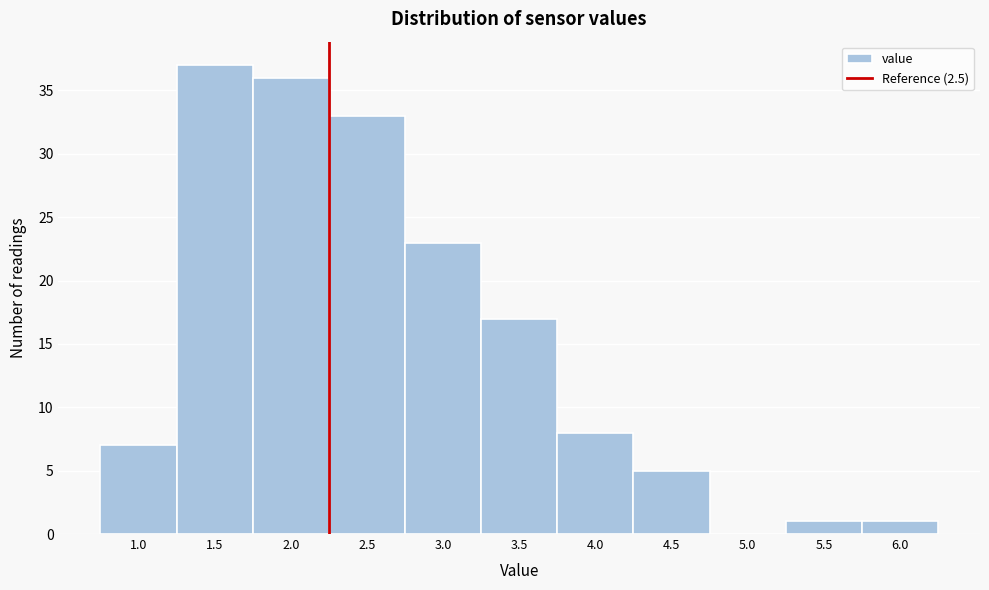

Reading left to right, list all the values displayed in this chart.

1.0=7	1.5=37	2.0=36	2.5=33	3.0=23	3.5=17	4.0=8	4.5=5	5.0=0	5.5=1	6.0=1